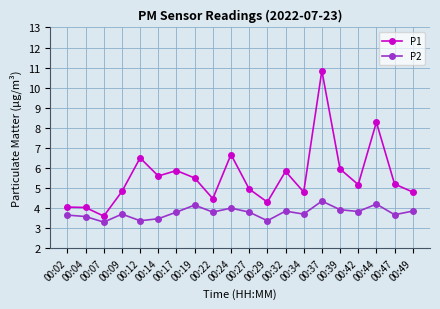

True or false: P2 has a value of 3.8 at 00:27.

True